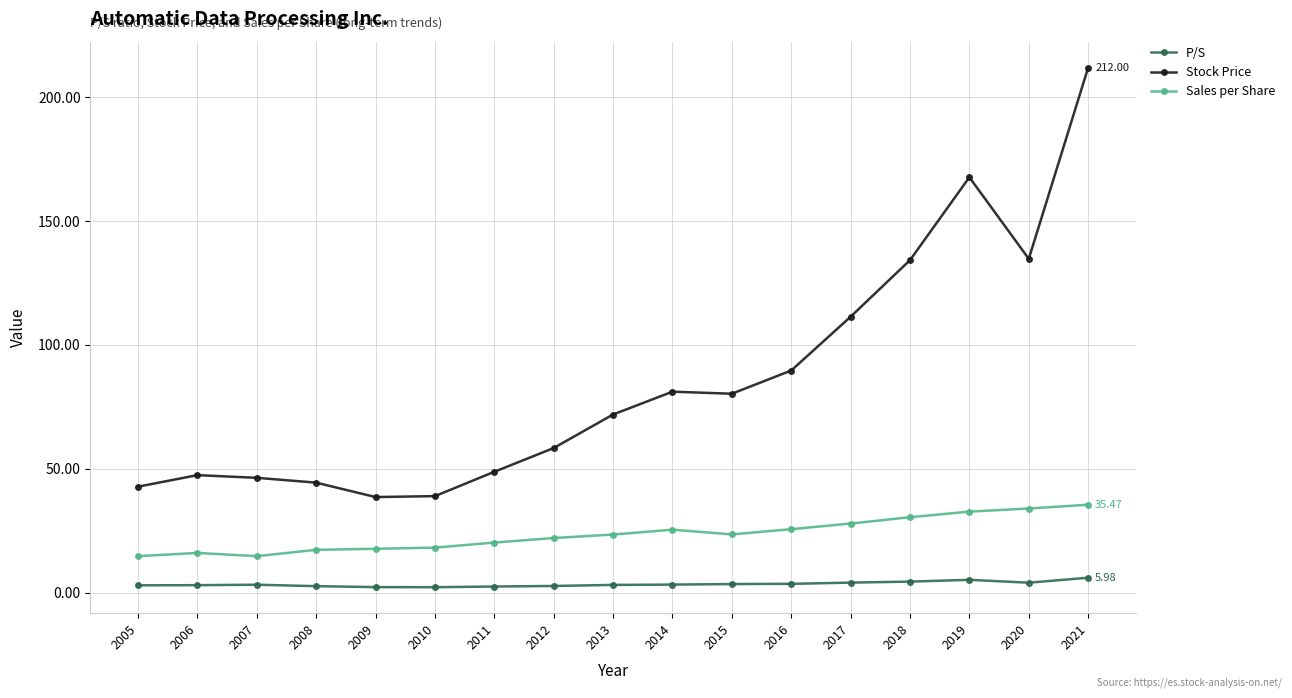

Which series has the widest spread of values?

Stock Price